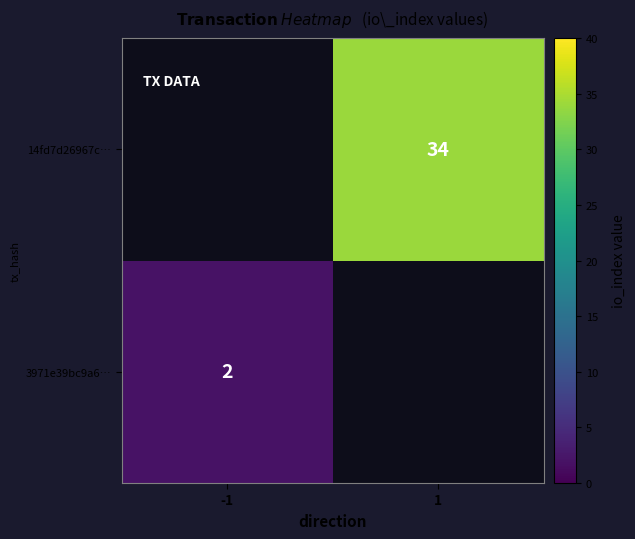

Is it true that 14fd7d26967c… equals 7 at 1?

False